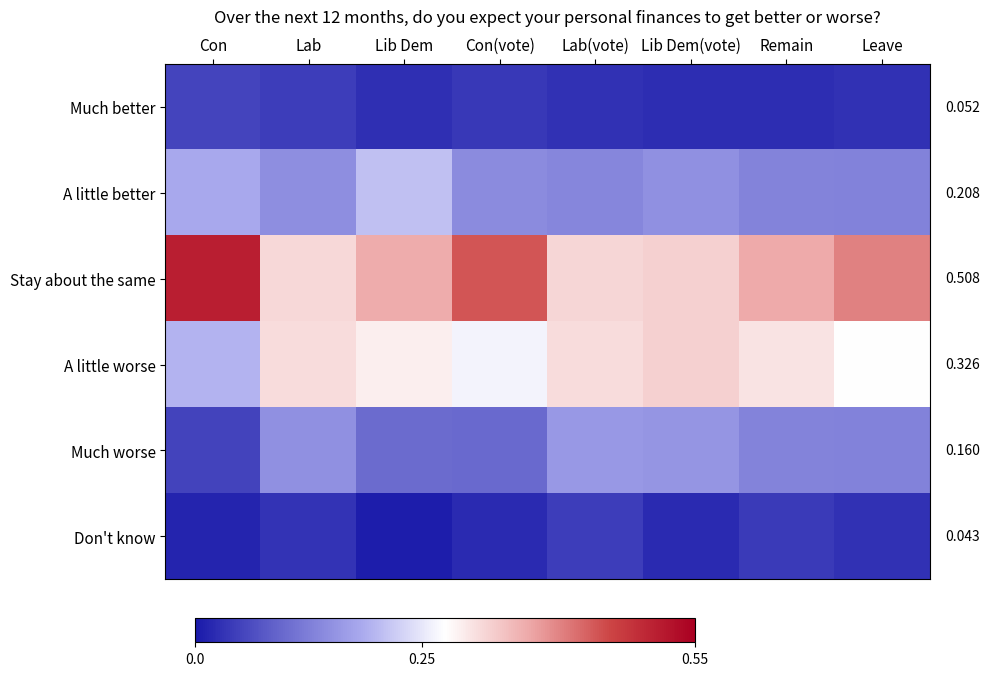

What is the greatest value displayed?

0.5